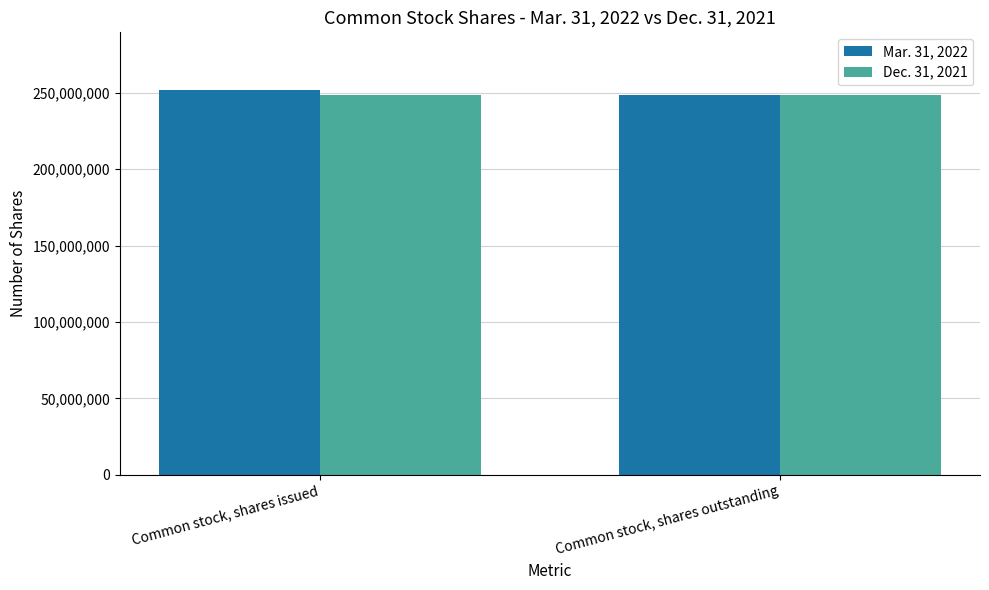

What position from the right is Common stock, shares outstanding?

1